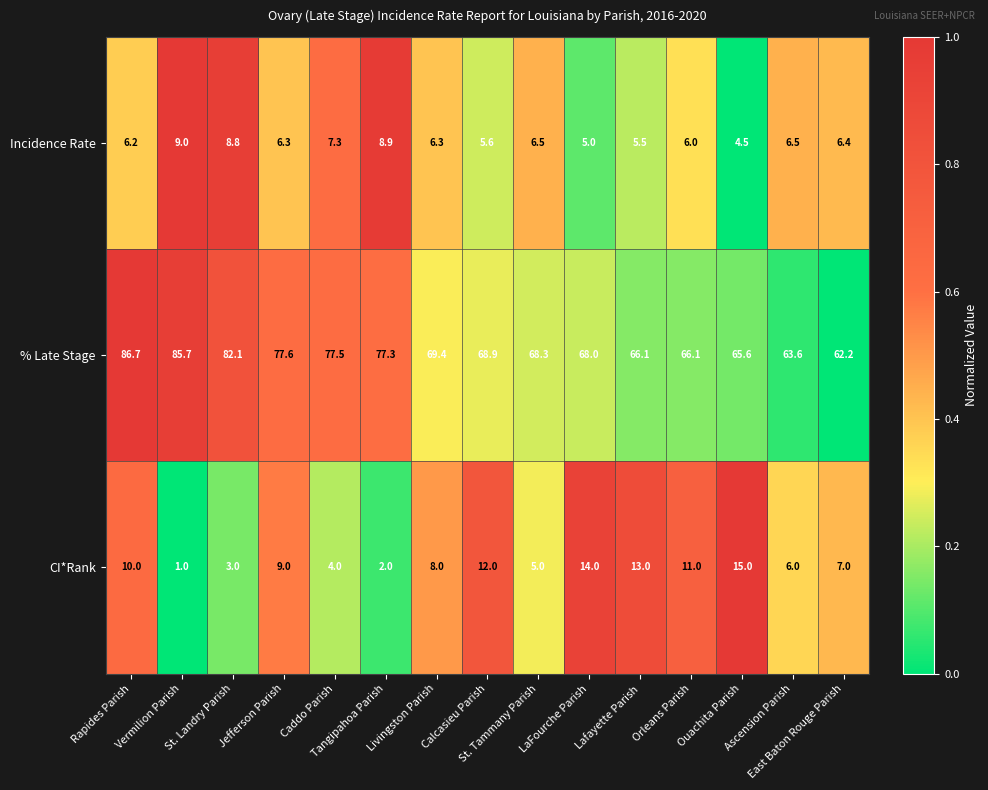

What is the minimum value for Incidence Rate?

4.5